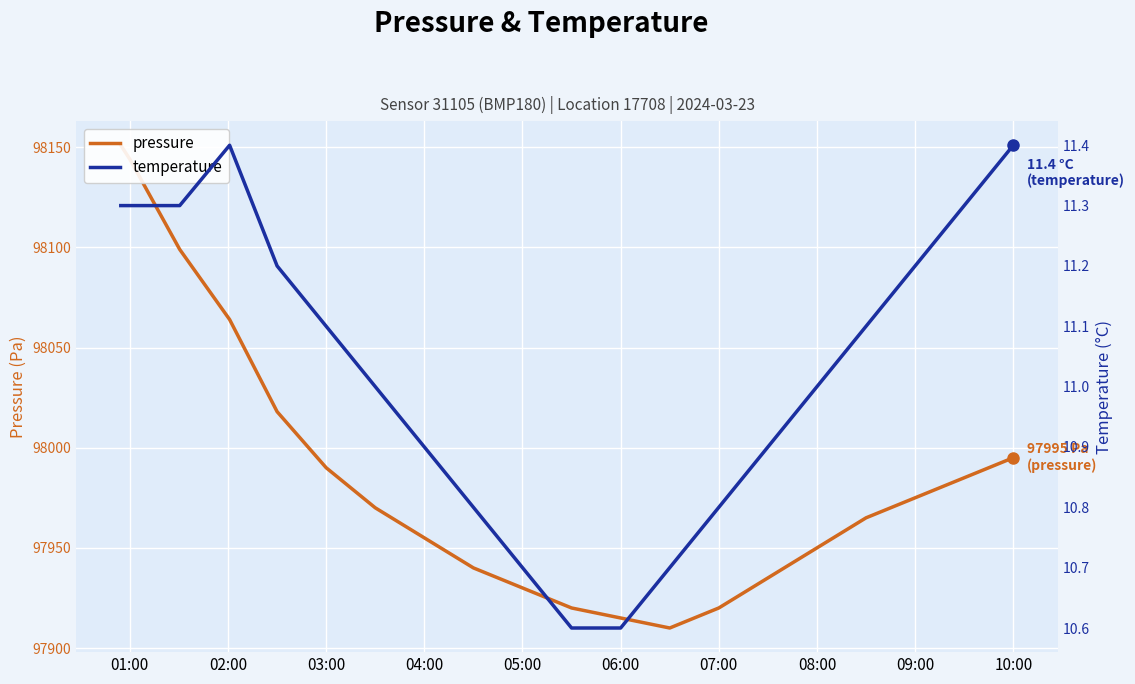

At which category is the sum across all series the highest?

01:00